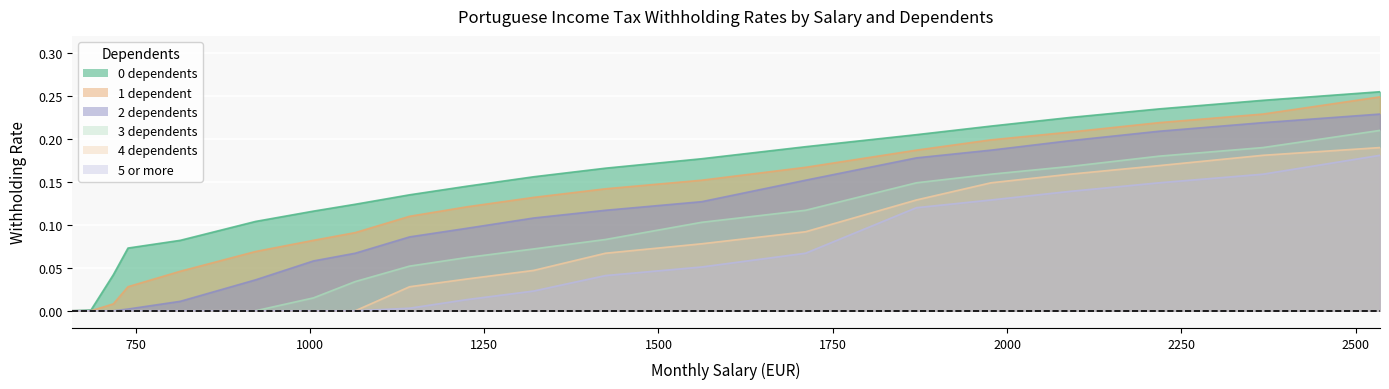

Reading left to right, extract all data points from this chart.

0 dependents: 0.0	0.0	0.0	0.1	0.1	0.1	0.1	0.1	0.1	0.1	0.2	0.2	0.2	0.2	0.2	0.2	0.2	0.2	0.2	0.3
1 dependent: 0.0	0.0	0.0	0.0	0.0	0.1	0.1	0.1	0.1	0.1	0.1	0.1	0.2	0.2	0.2	0.2	0.2	0.2	0.2	0.2
2 dependents: 0.0	0.0	0.0	0.0	0.0	0.0	0.1	0.1	0.1	0.1	0.1	0.1	0.1	0.2	0.2	0.2	0.2	0.2	0.2	0.2
3 dependents: 0.0	0.0	0.0	0.0	0.0	0.0	0.0	0.0	0.1	0.1	0.1	0.1	0.1	0.1	0.1	0.2	0.2	0.2	0.2	0.2
4 dependents: 0.0	0.0	0.0	0.0	0.0	0.0	0.0	0.0	0.0	0.0	0.0	0.1	0.1	0.1	0.1	0.1	0.2	0.2	0.2	0.2
5 or more: 0.0	0.0	0.0	0.0	0.0	0.0	0.0	0.0	0.0	0.0	0.0	0.0	0.1	0.1	0.1	0.1	0.1	0.1	0.2	0.2